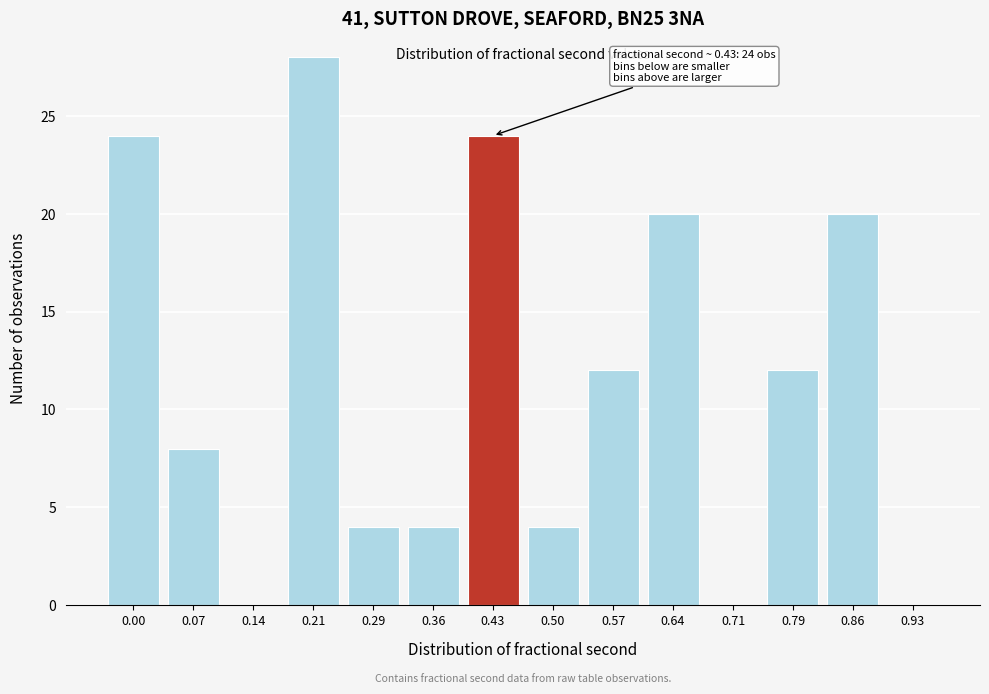

Reading left to right, extract all data points from this chart.

0.00=24	0.07=8	0.14=0	0.21=28	0.29=4	0.36=4	0.43=24	0.50=4	0.57=12	0.64=20	0.71=0	0.79=12	0.86=20	0.93=0